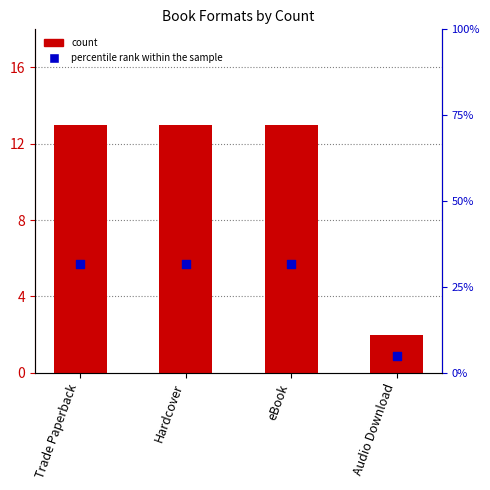

Is the value of count at Audio Download greater than the value of percentile rank within the sample at Audio Download?

No